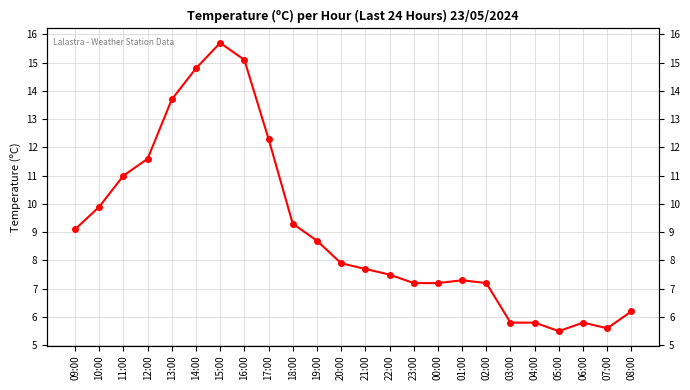

What is the smallest value displayed?

5.5